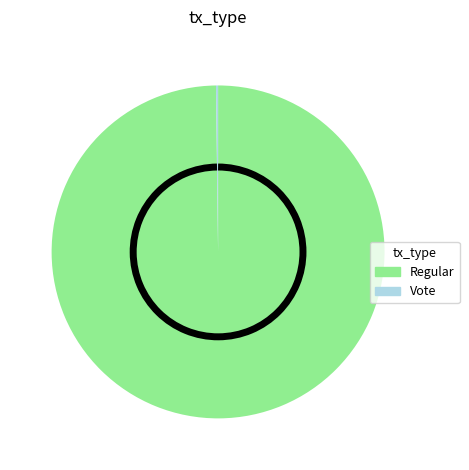

Does any single category account for the majority?

Yes